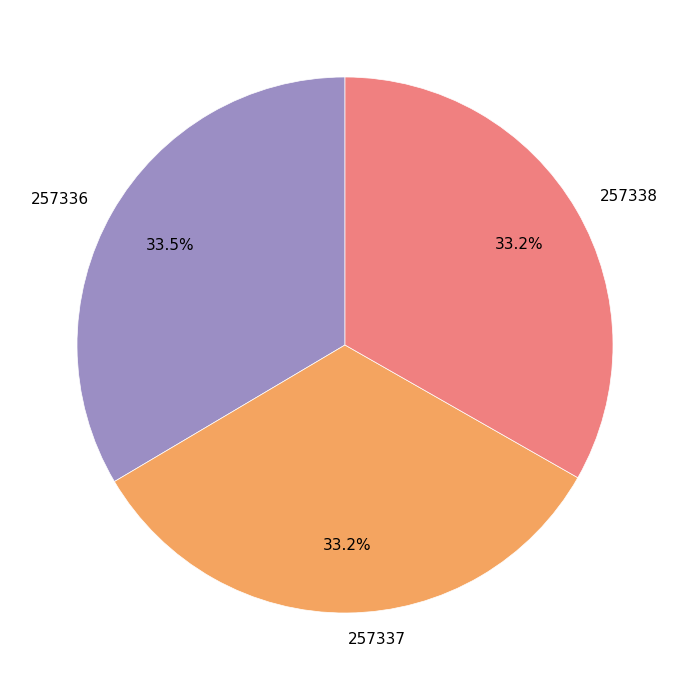

To the nearest percent, what is the average slice percentage?

33%